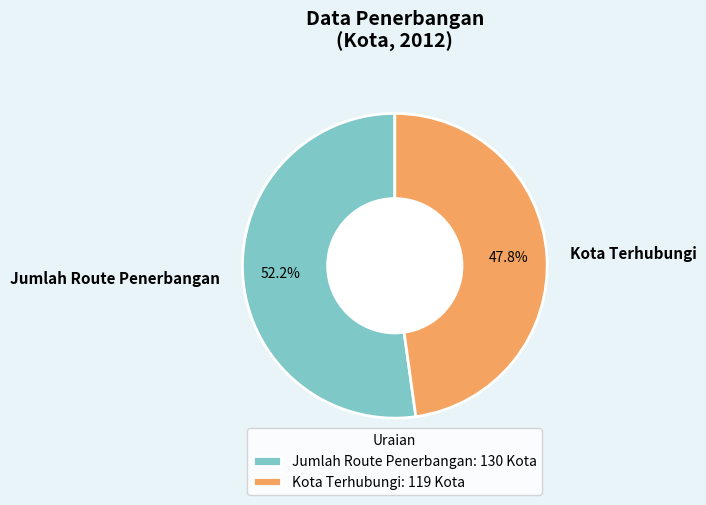

What is the total percentage of Kota Terhubungi and Jumlah Route Penerbangan?

100.0%